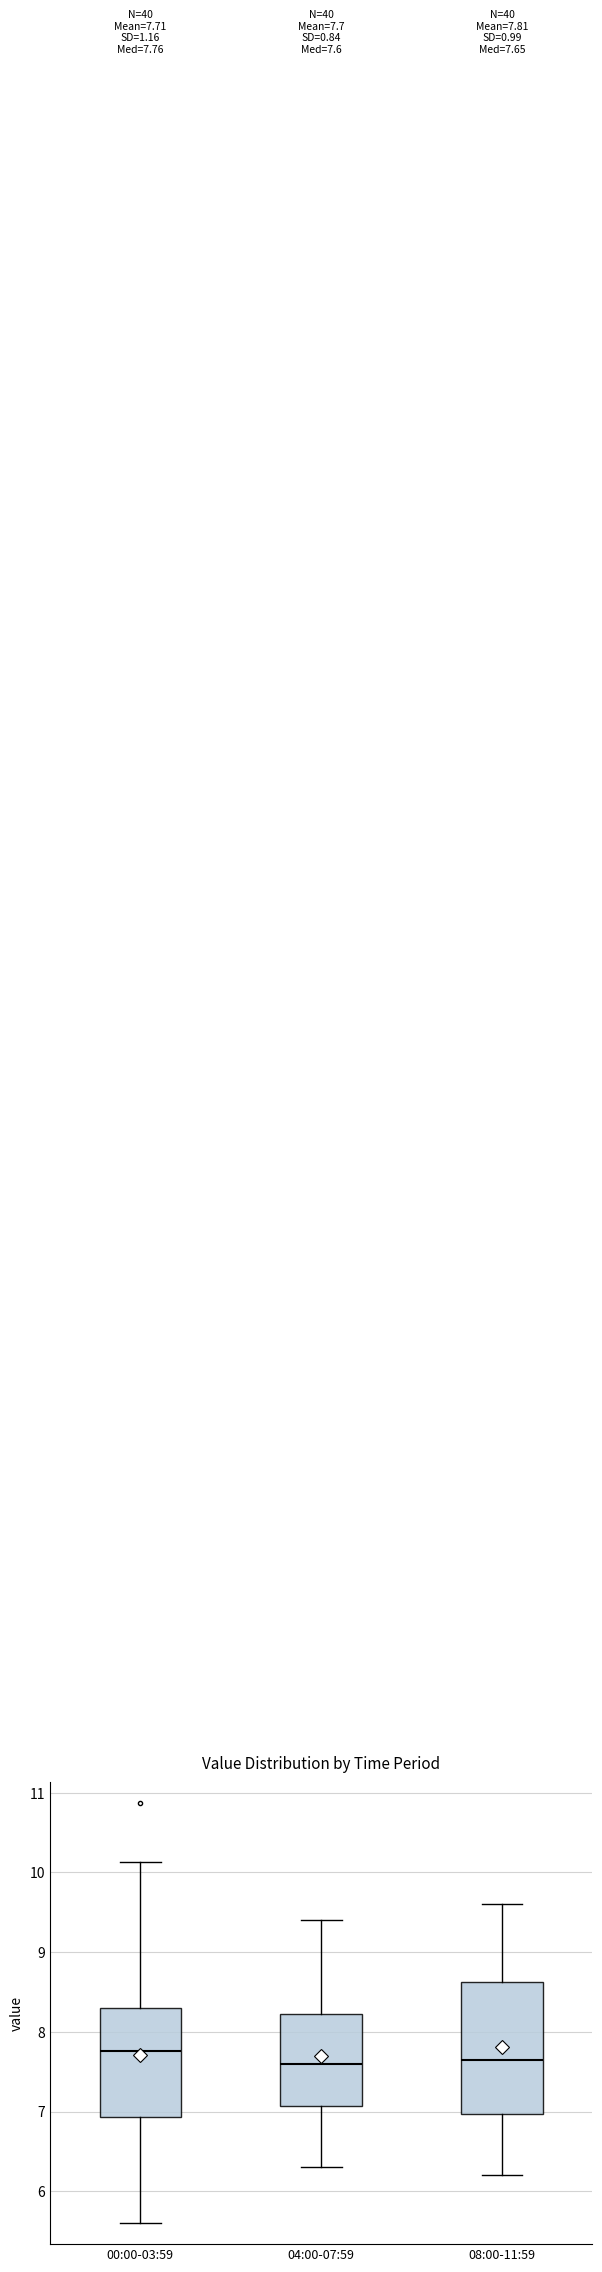

Comparing the boxes themselves (not the whiskers), which one is the tallest?

08:00-11:59